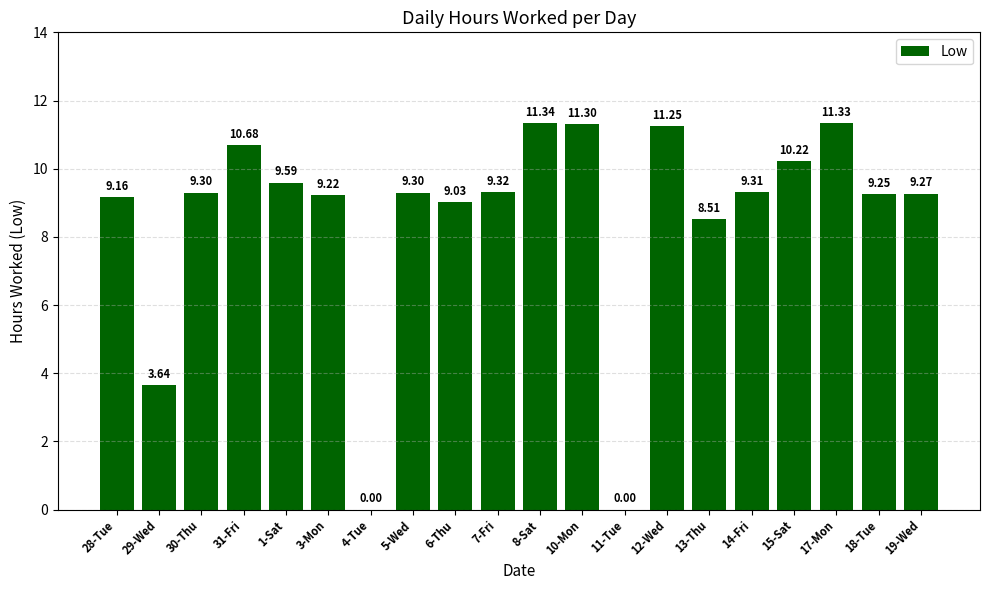

True or false: the data shows 9.3 at 19-Wed.

True